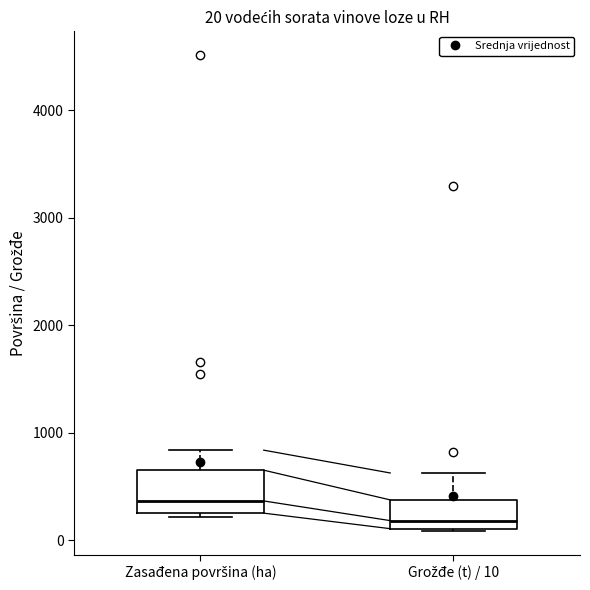

Which box has the lowest median line?

Grožđe (t) / 10